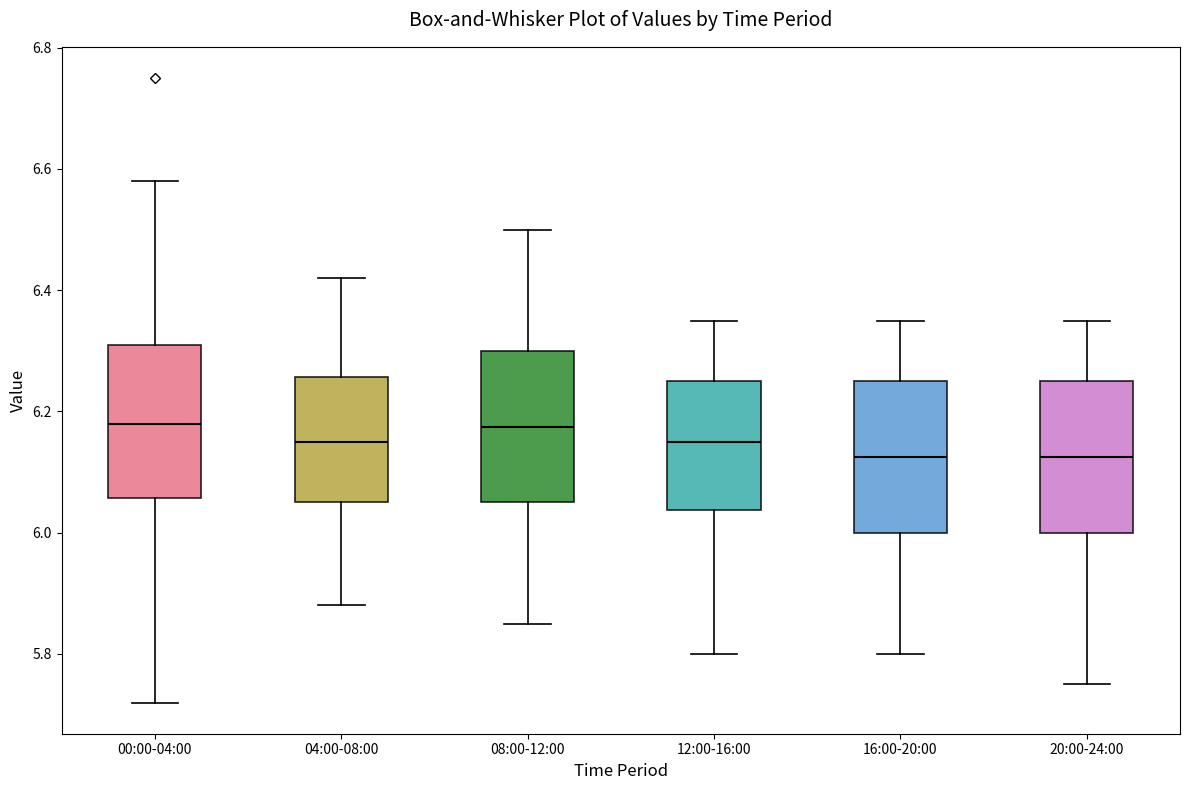

Reading left to right, read every box against the y-axis: the position of its median line, the range the box covers, and the ends of its whiskers. The values are not printed on the chart, so give them approximately, as read against the axis.

00:00-04:00: median 6.18, box 6.06 to 6.32, whiskers 5.72 to 6.58
04:00-08:00: median 6.16, box 6.06 to 6.26, whiskers 5.88 to 6.42
08:00-12:00: median 6.18, box 6.06 to 6.30, whiskers 5.86 to 6.50
12:00-16:00: median 6.16, box 6.04 to 6.26, whiskers 5.80 to 6.36
16:00-20:00: median 6.12, box 6.00 to 6.26, whiskers 5.80 to 6.36
20:00-24:00: median 6.12, box 6.00 to 6.26, whiskers 5.76 to 6.36